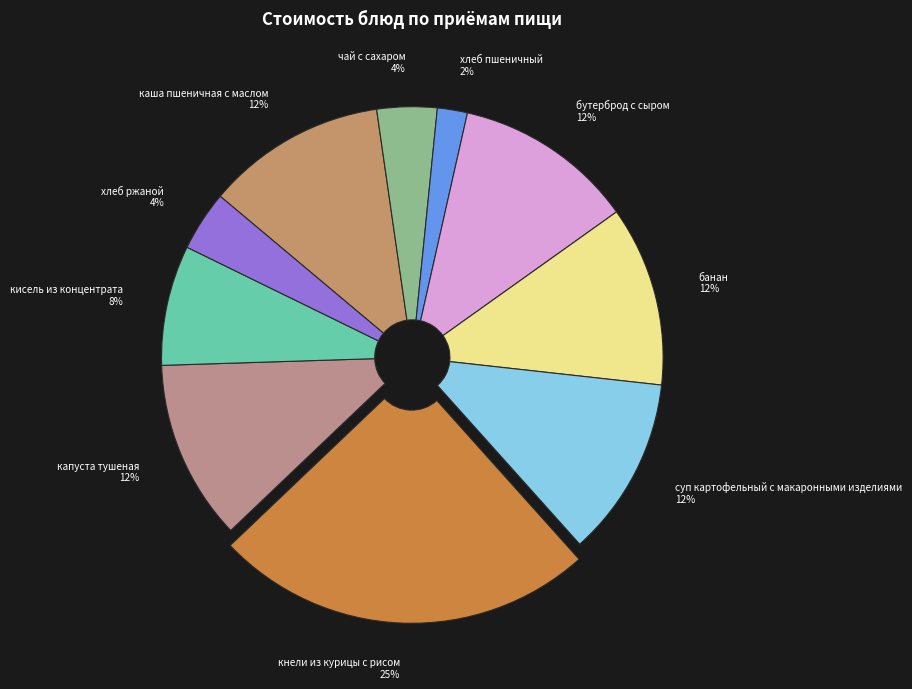

Combined, do капуста тушеная 12% and хлеб пшеничный 2% account for over 50%?

No